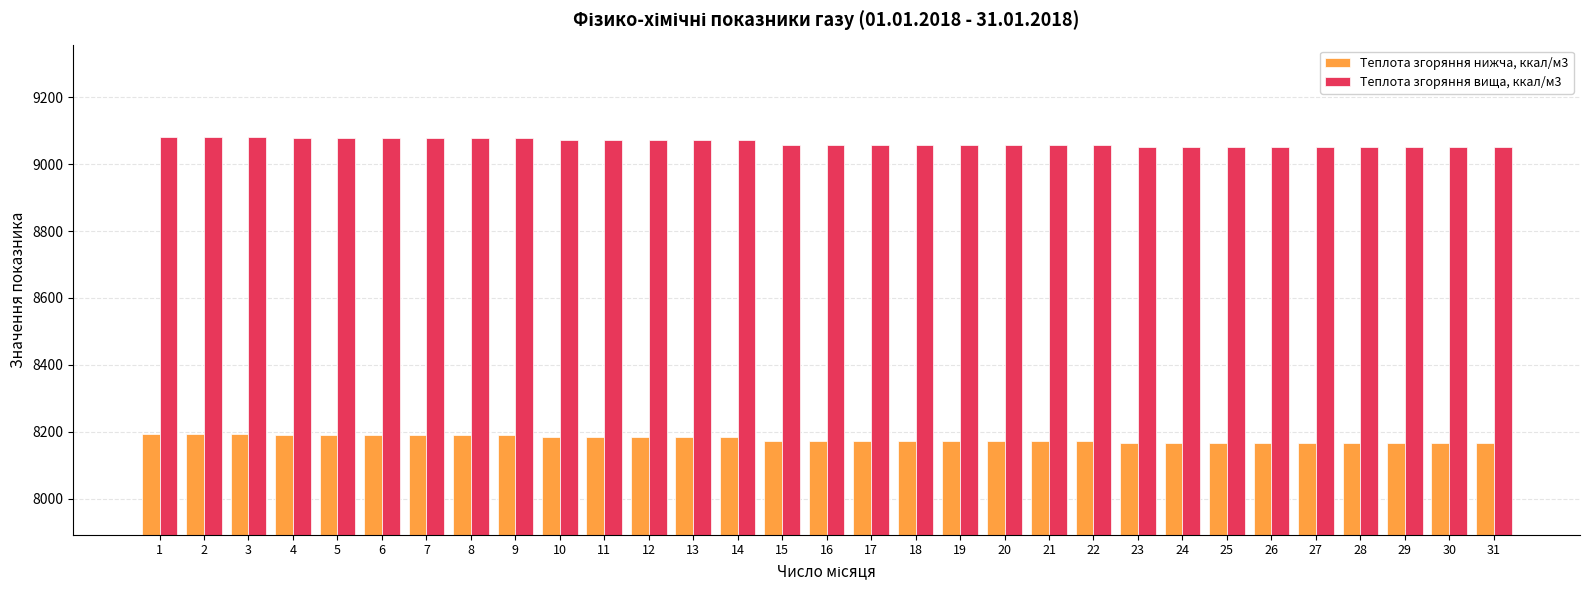

What is the spread (max minus min) of values at 25?

886.0